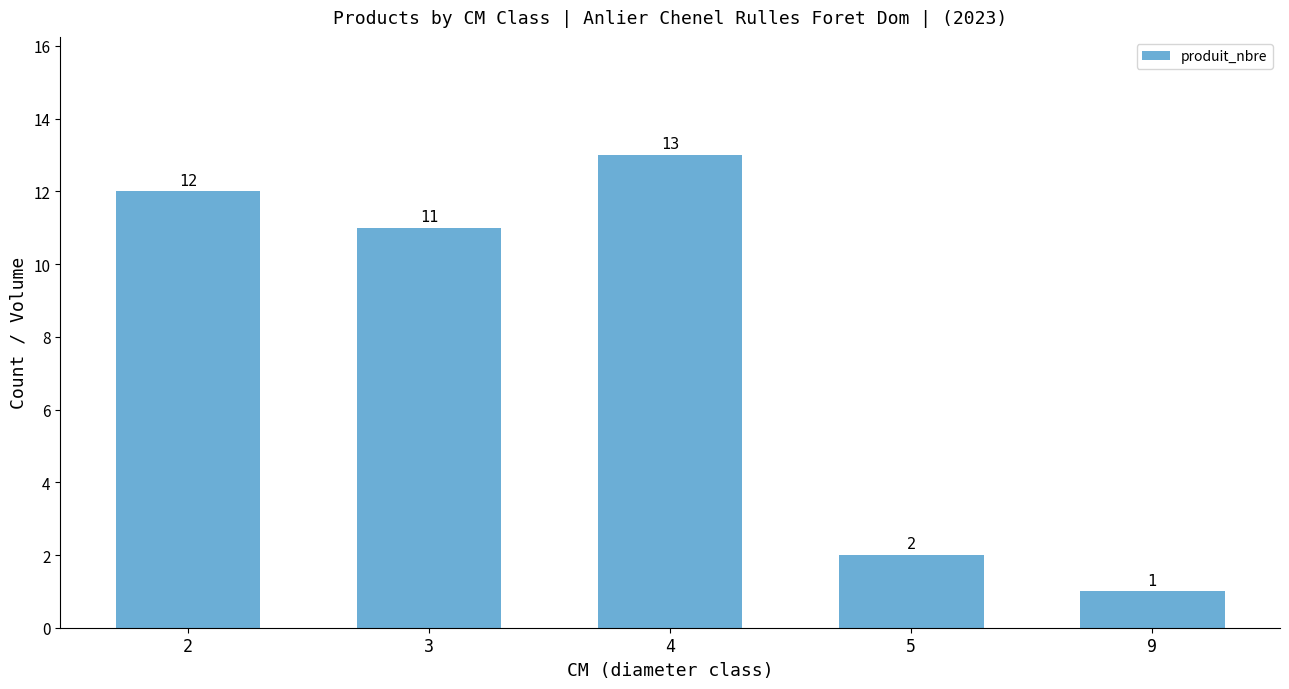

What is the greatest value displayed?

13